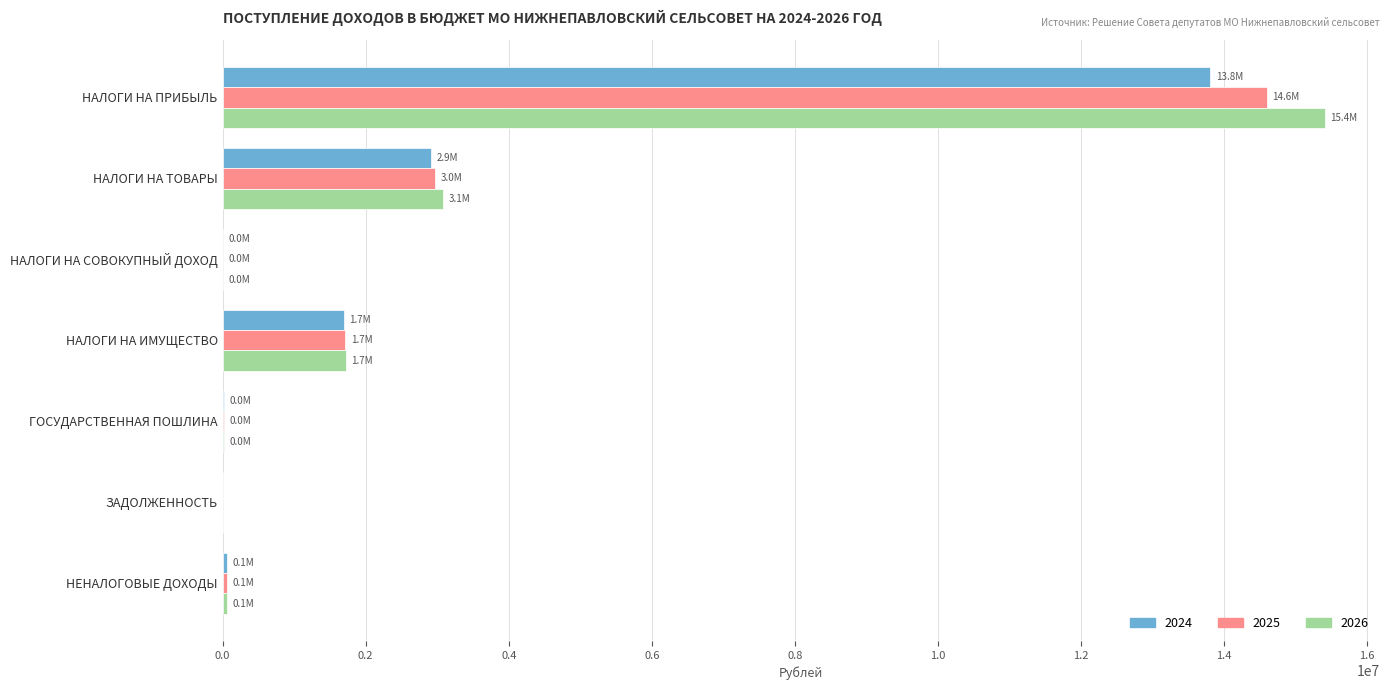

What is the maximum value shown in the chart?

15408000